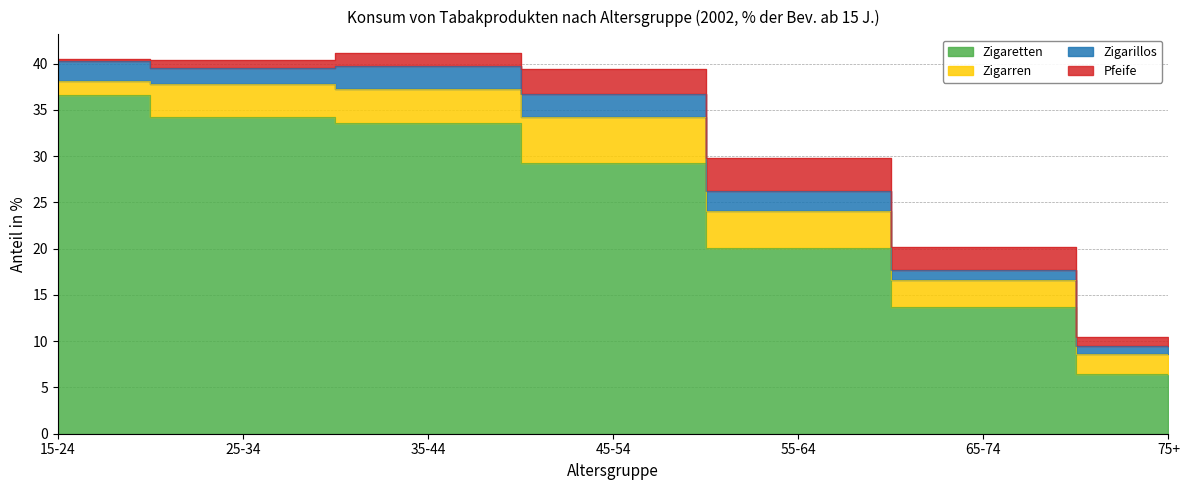

What is the label of the 3rd point from the left?

35-44